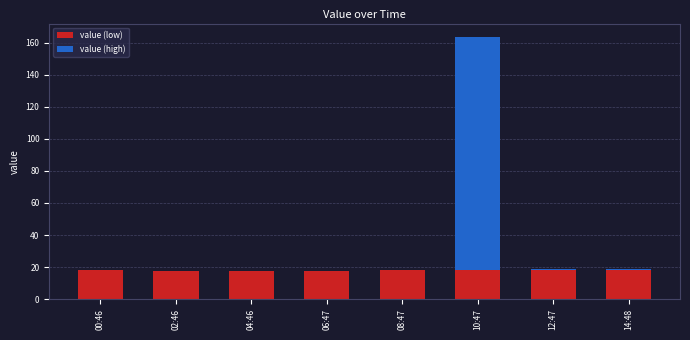

Which has a higher value, 14:48 or 08:47?

14:48